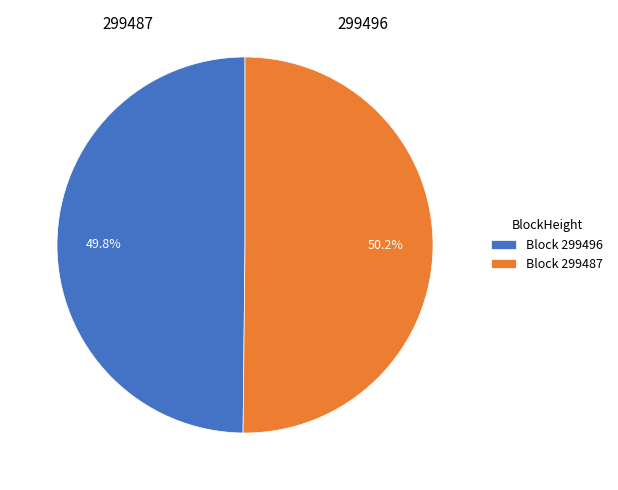

What percentage do Block 299487 and Block 299496 together represent?

100.0%